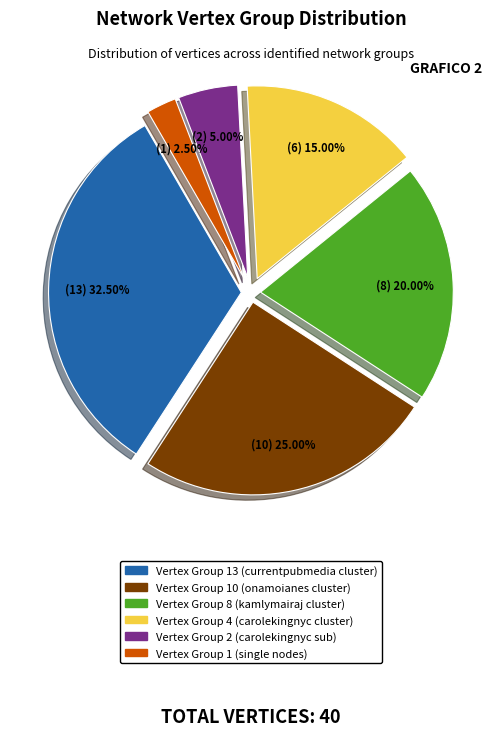

Is there a majority slice in this chart?

No